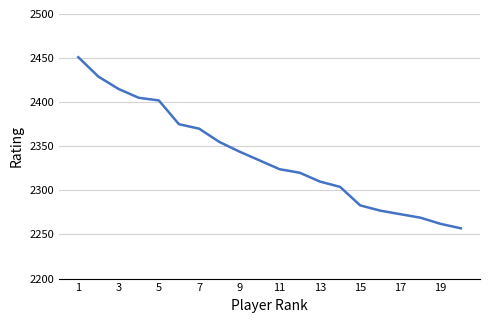

What is the difference between the maximum and minimum values?

194